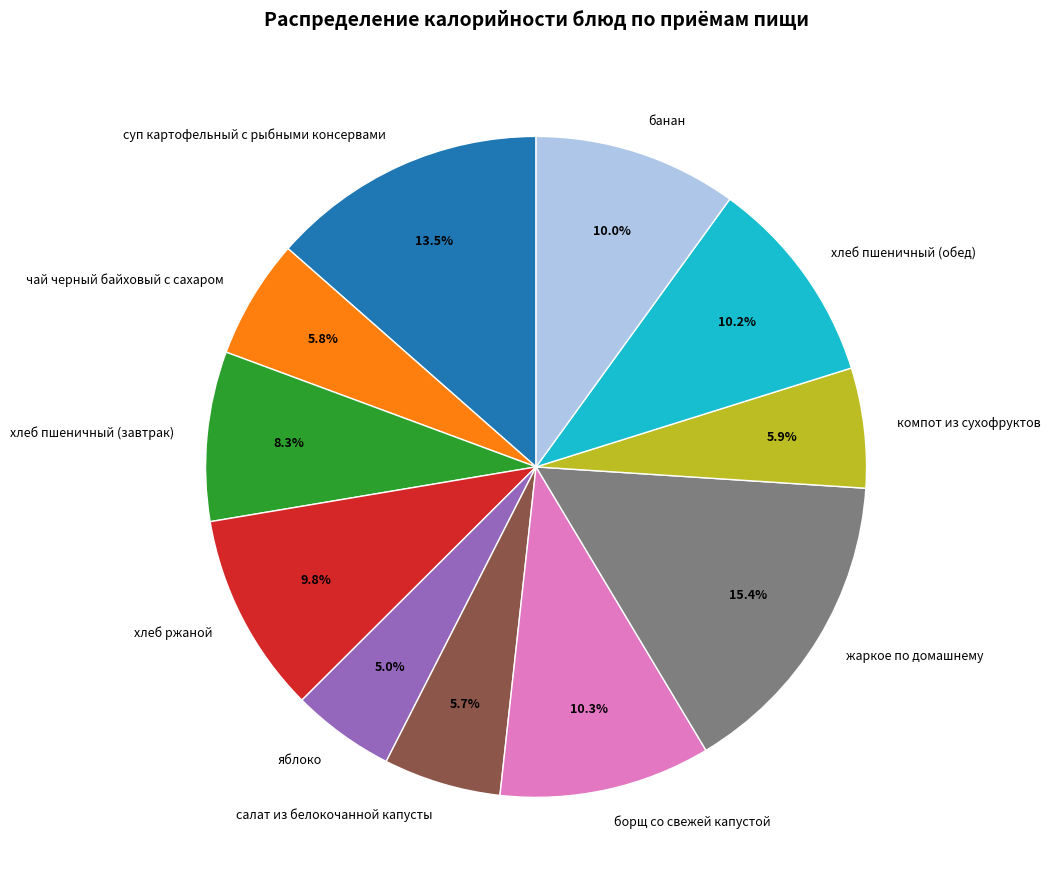

Does жаркое по домашнему represent more than half of the total?

No